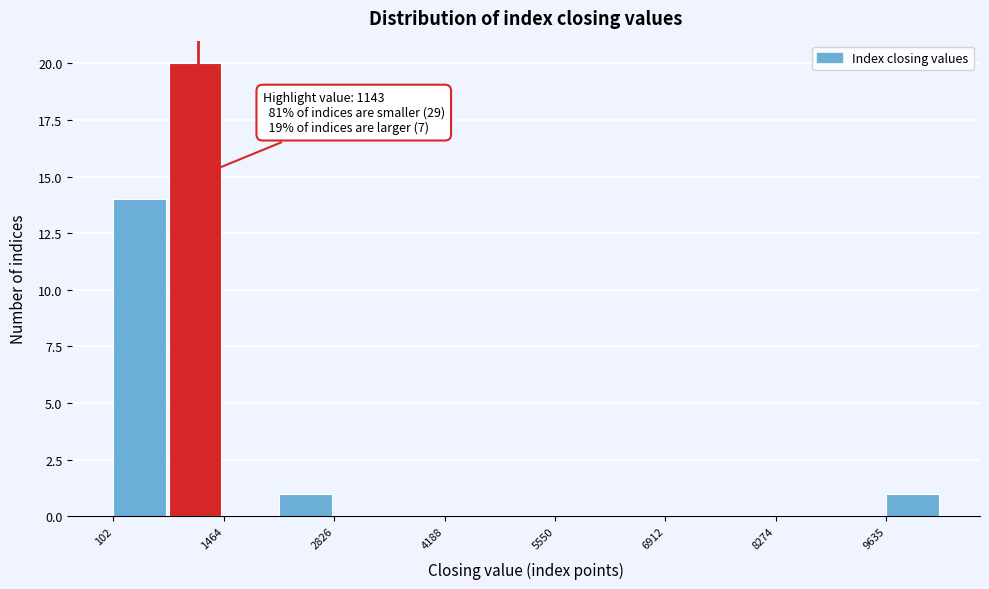

Read against the x-axis, roughly where is the centre of the tallest bar?

1200